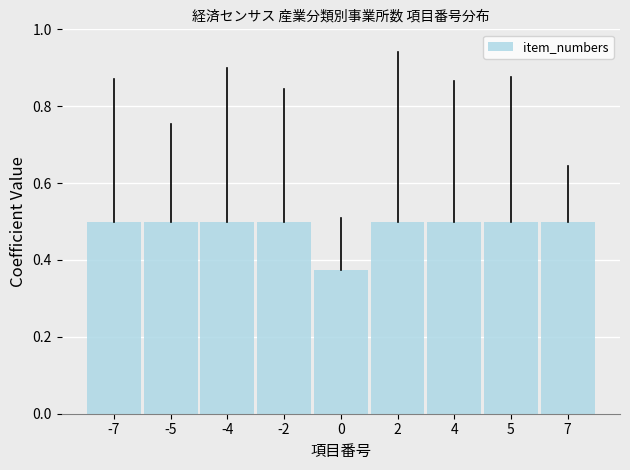

Read the value at -5.

0.5